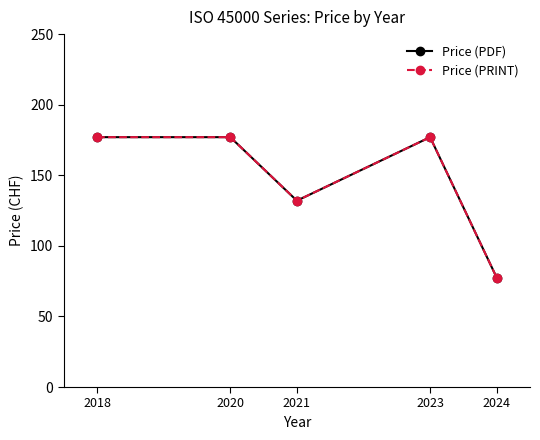

What is the difference between the Price (PRINT) values at 2021 and 2020?

45.0